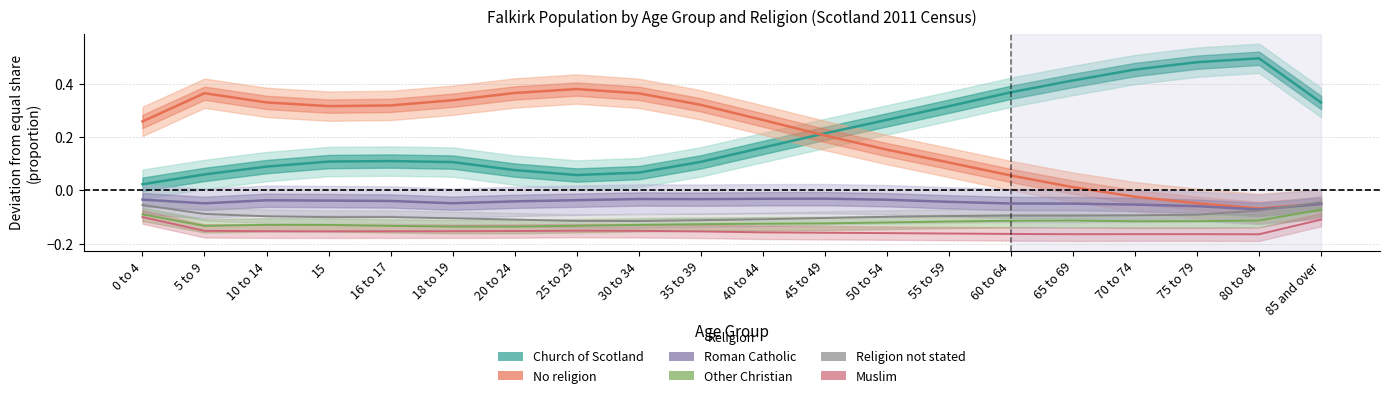

After their last crossing, which series has the higher values: Church of Scotland or No religion?

Church of Scotland